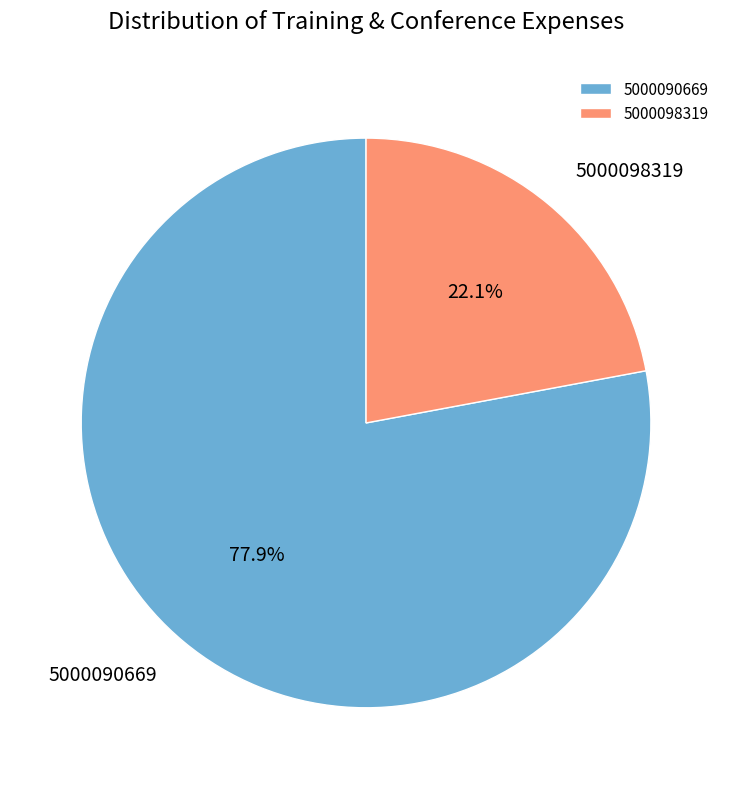

To the nearest percent, what is the difference between the 5000090669 and 5000098319 slice percentages?

56%